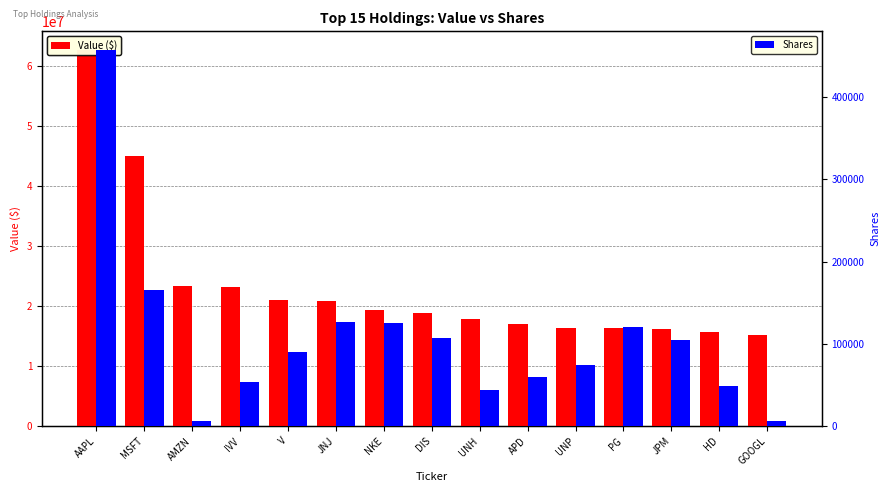

At which label is Shares closest to 231723?

MSFT